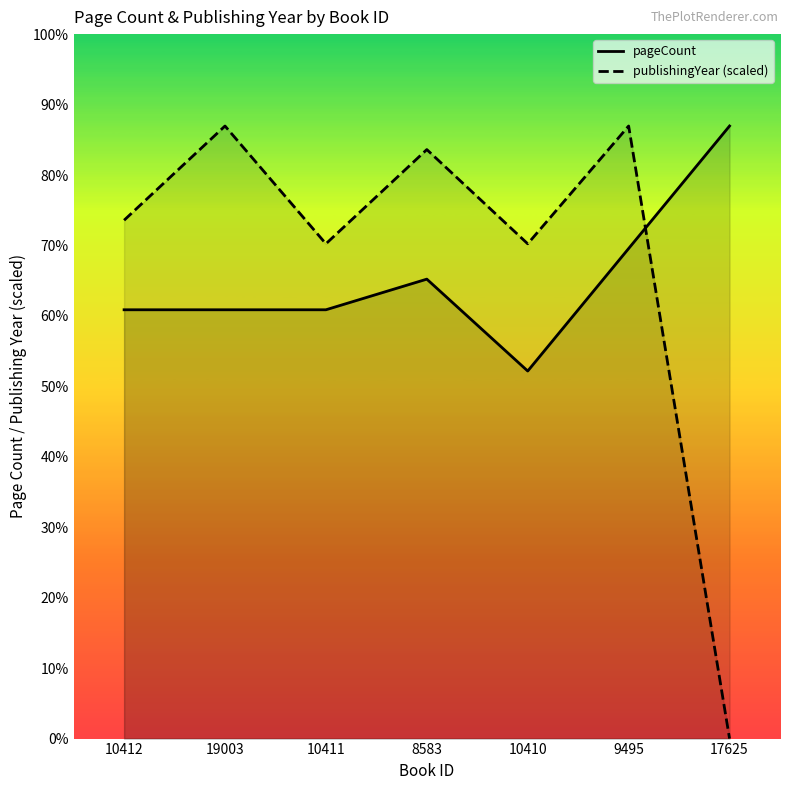

At which category does pageCount reach its first local peak?

8583